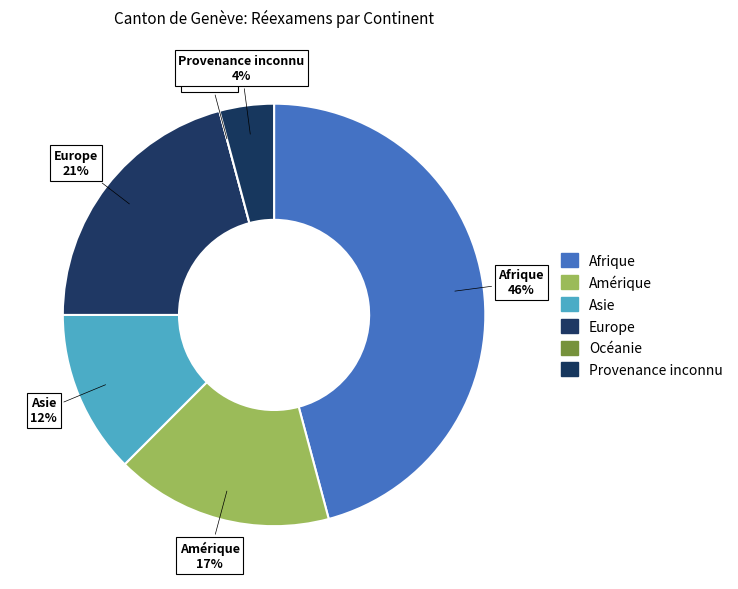

Is Océanie the majority of the pie?

No